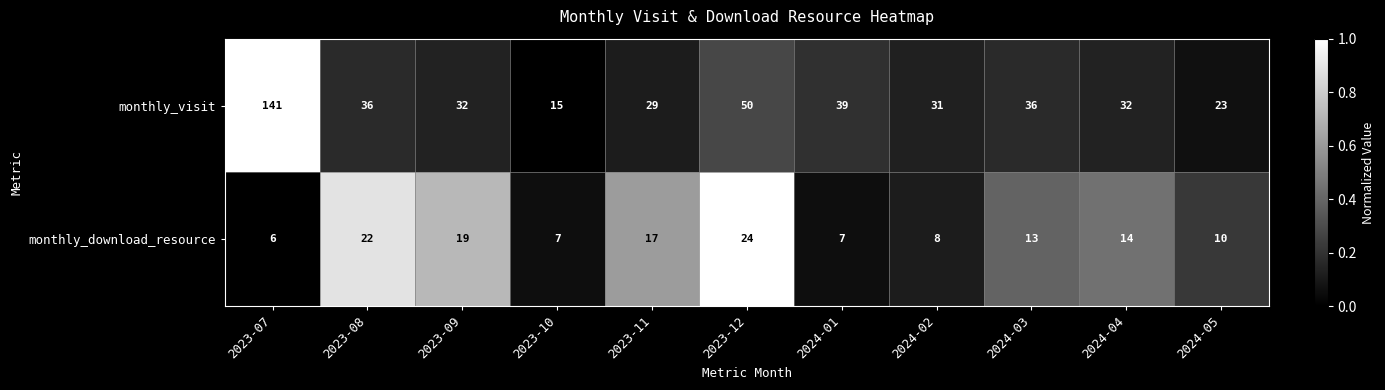

At which category is the sum across all series the highest?

2023-07